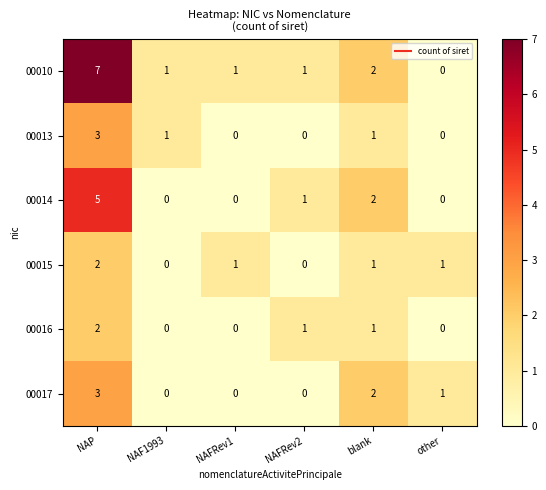

How many categories are shown in the chart?

6